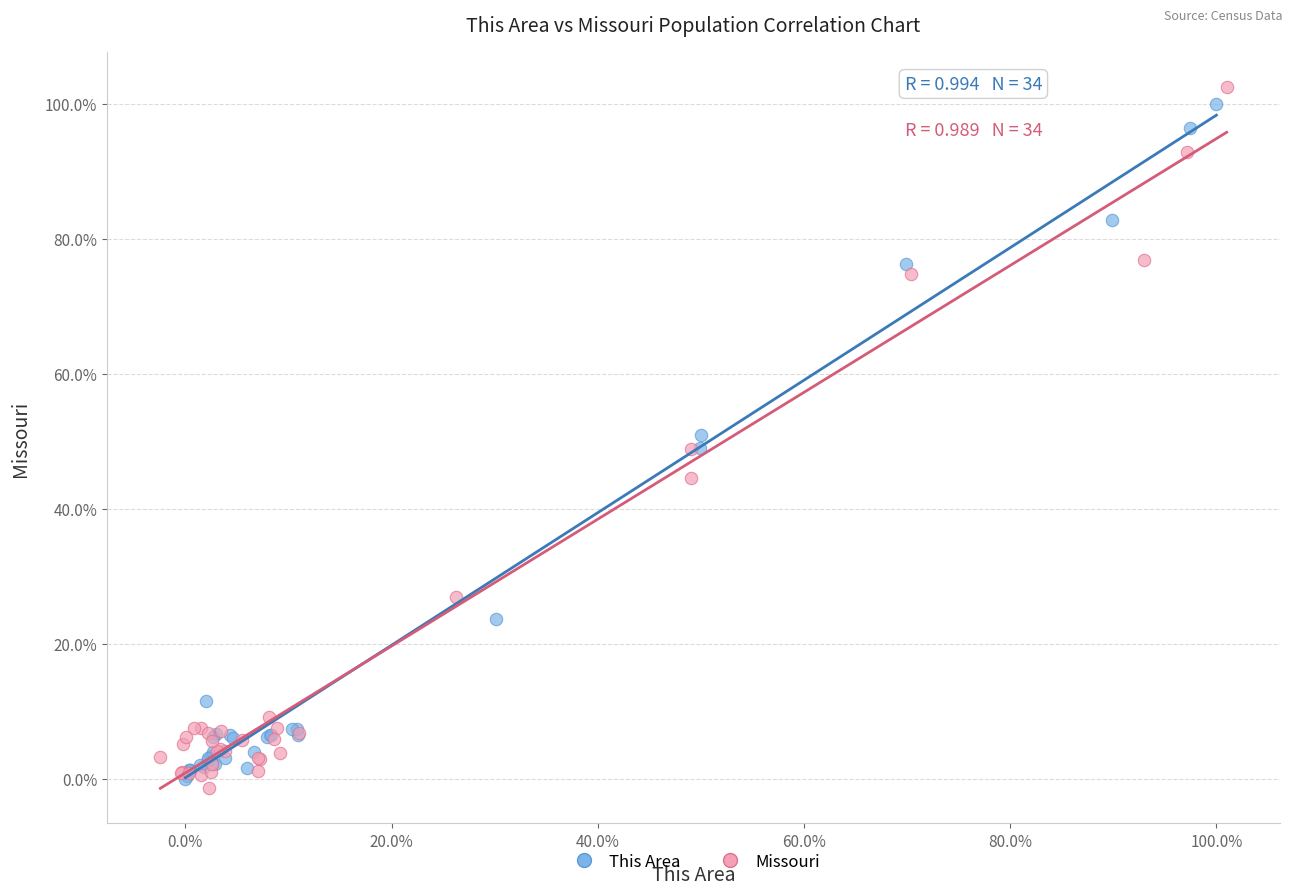

Which series has the widest spread of Y values?

Missouri